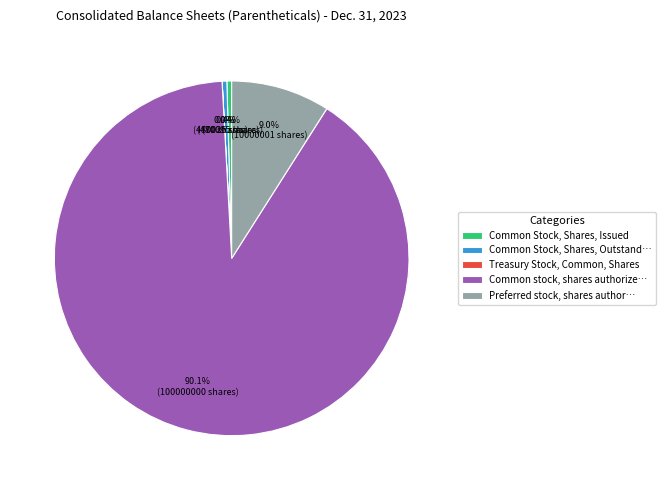

Which category has the biggest portion of the pie?

Common stock, shares authorize…